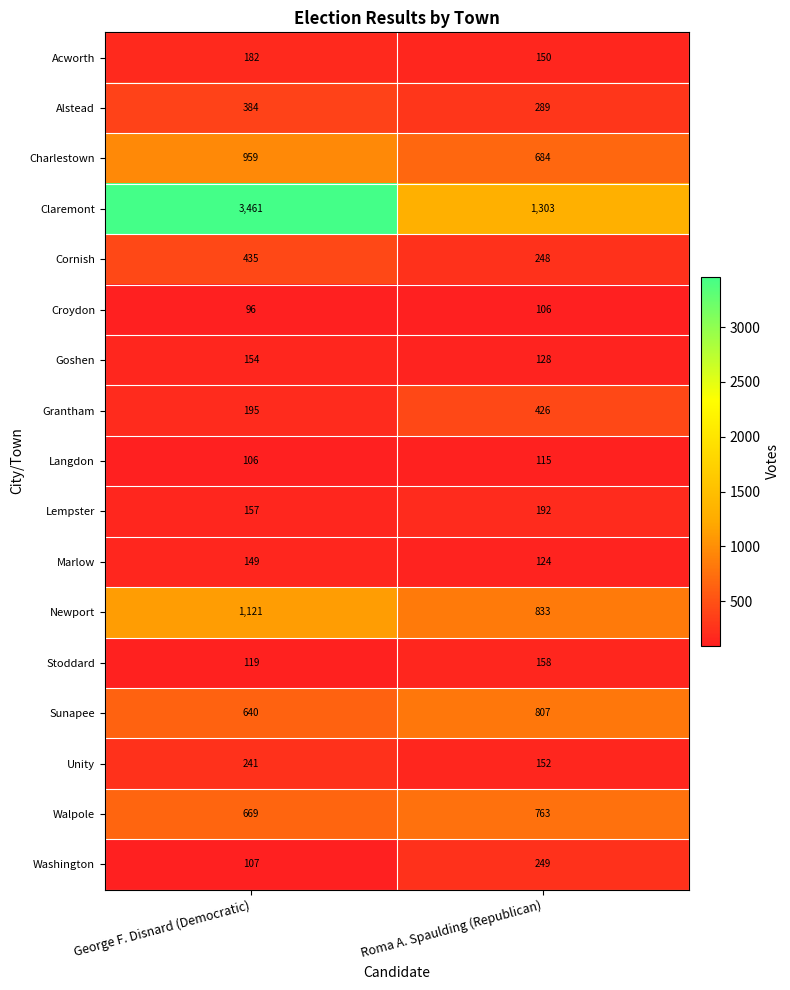

How many data points does each series have?

2